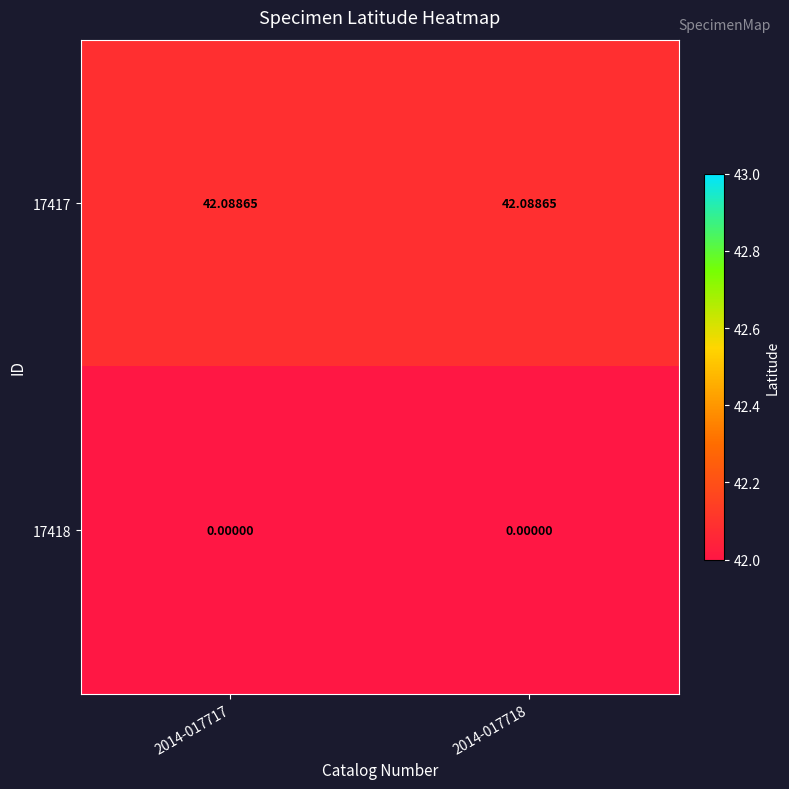

Which series changed the most between 2014-017717 and 2014-017718?

17417